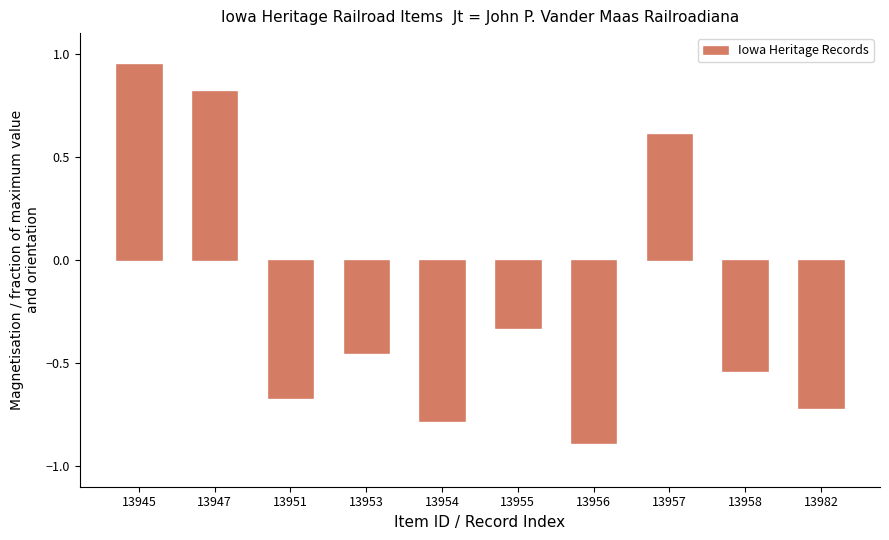

List the labels in order of value, smallest first.

13956, 13954, 13982, 13951, 13958, 13953, 13955, 13957, 13947, 13945